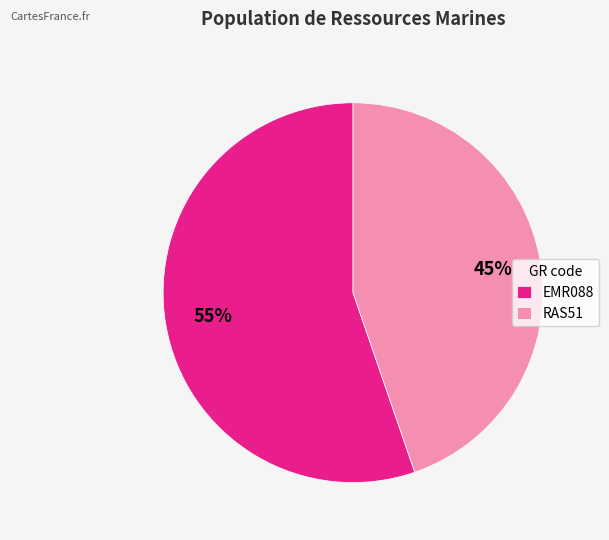

Count the number of slices in the pie.

2